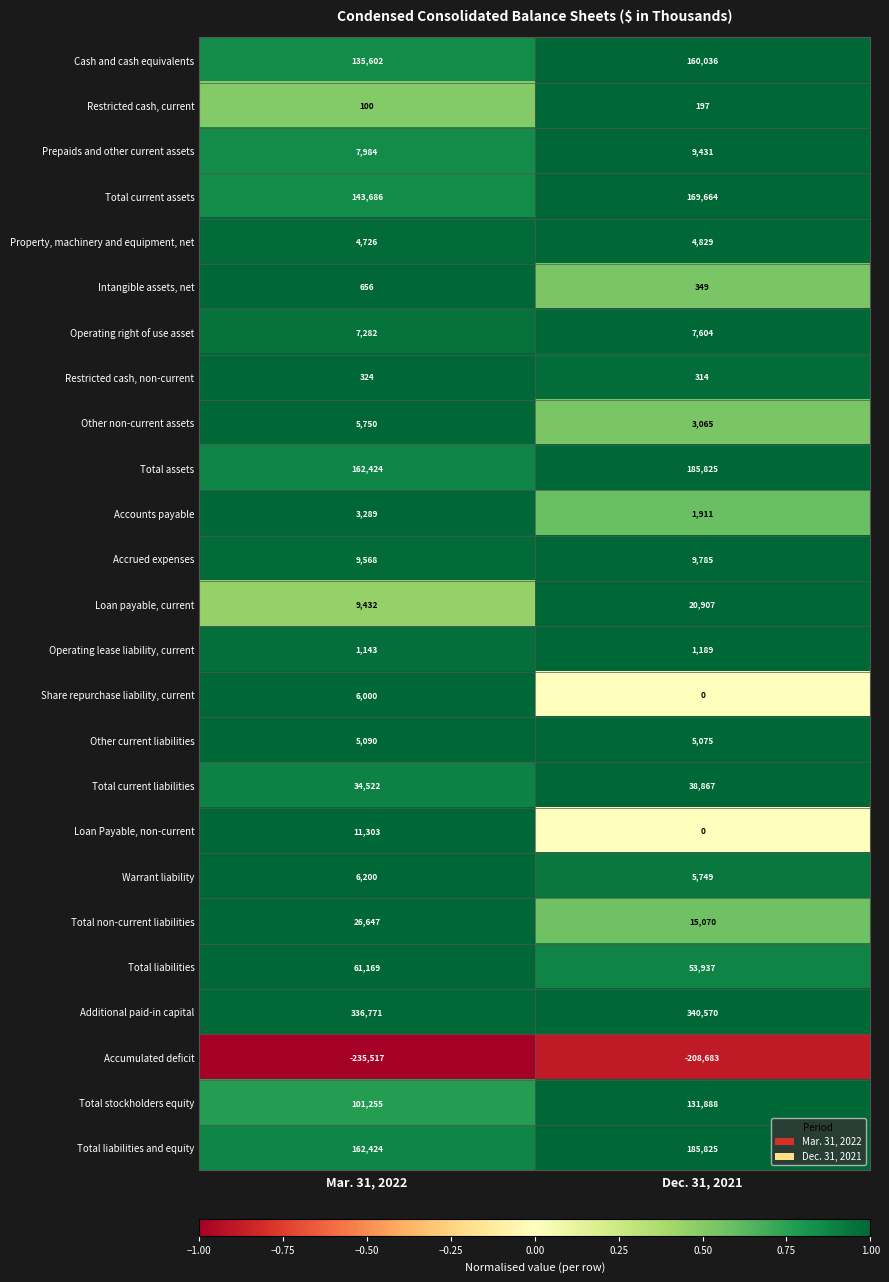

What is the sum of the Restricted cash, current values at Mar. 31, 2022 and Dec. 31, 2021?

297